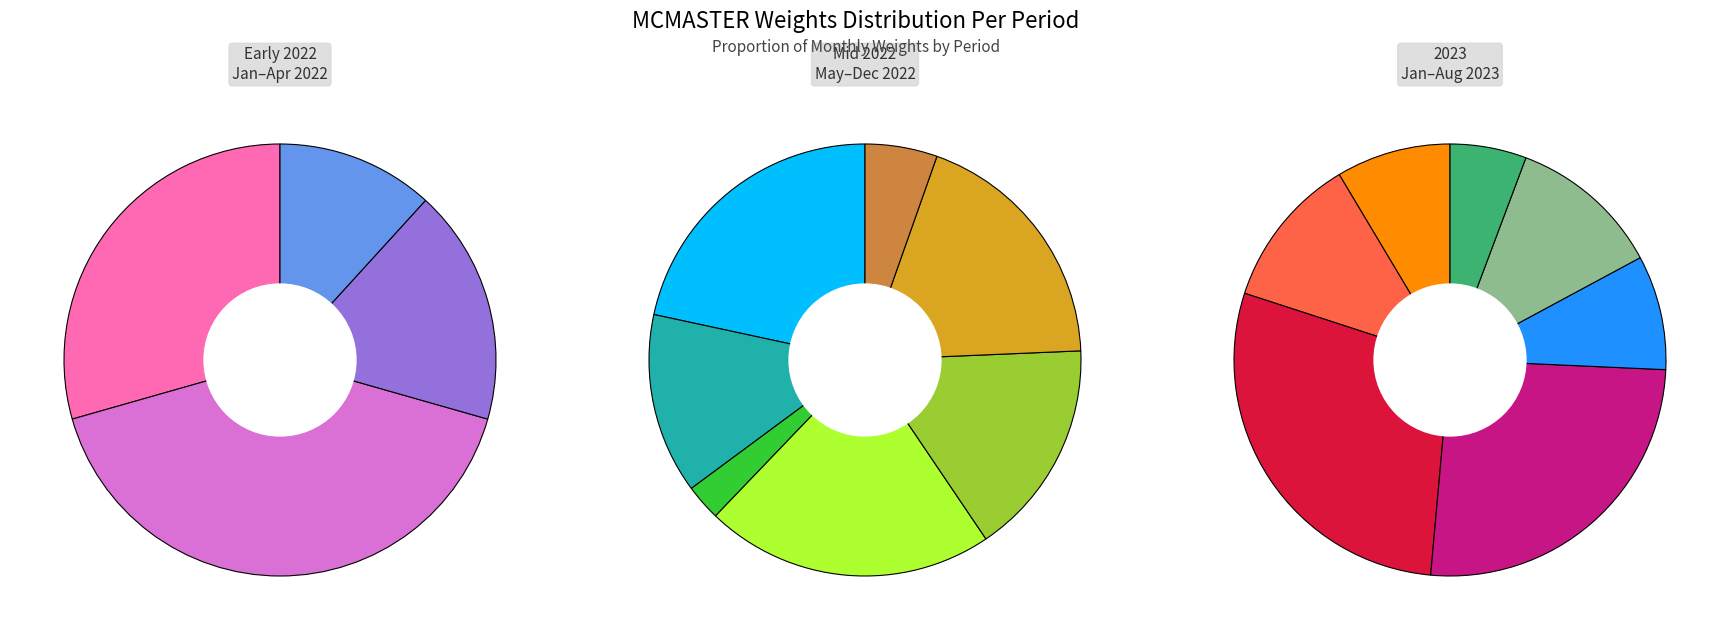

To the nearest percent, what is the combined percentage of 2023-06 and 2022-07?

4%